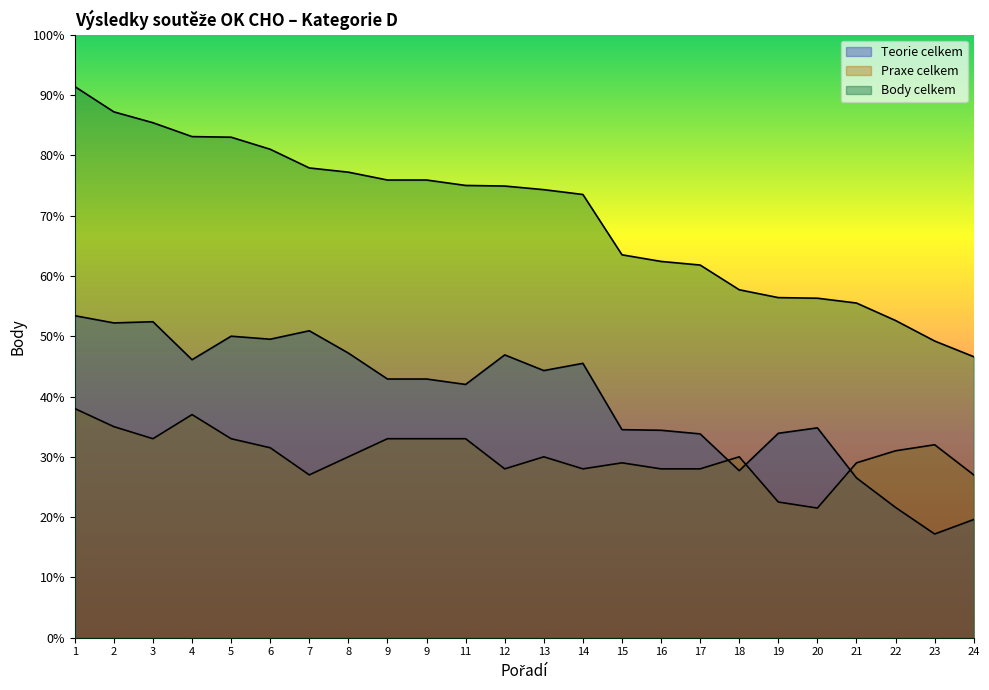

At which label is Teorie celkem closest to 35?

20